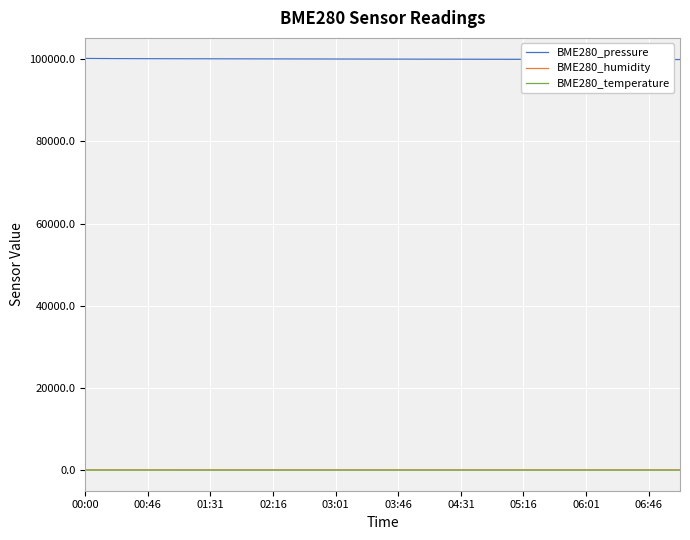

True or false: BME280_temperature and BME280_pressure intersect in this chart.

False